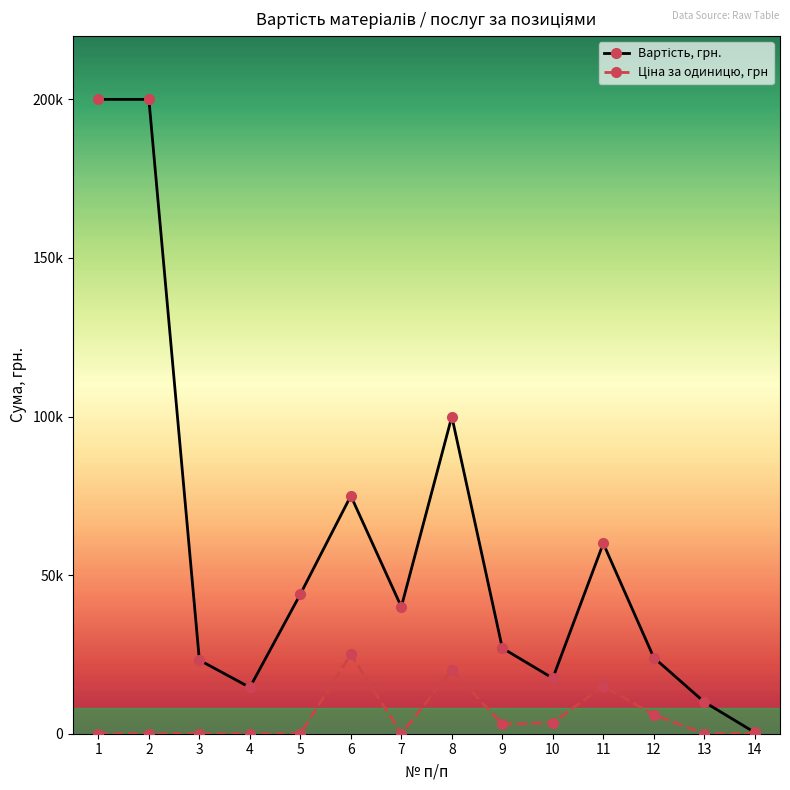

Does the chart have visible grid lines?

No